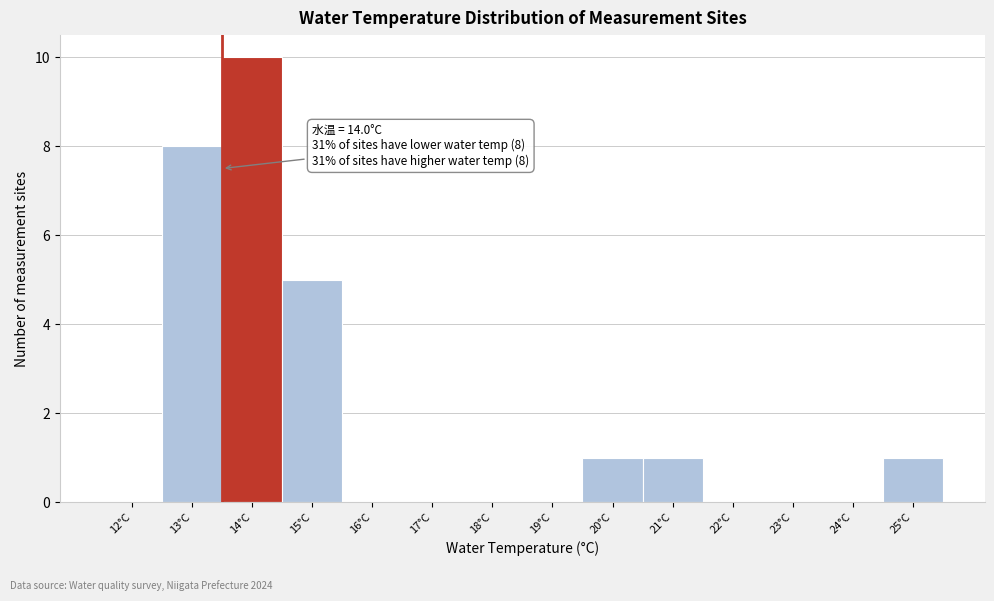

Reading left to right, what are all the values shown in this chart?

12°C=0	13°C=8	14°C=10	15°C=5	16°C=0	17°C=0	18°C=0	19°C=0	20°C=1	21°C=1	22°C=0	23°C=0	24°C=0	25°C=1